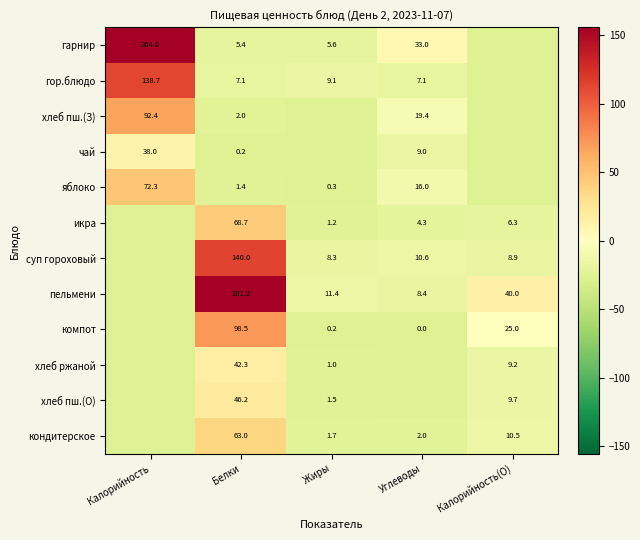

Is the value of икра at Углеводы greater than the value of суп гороховый at Калорийность(О)?

No